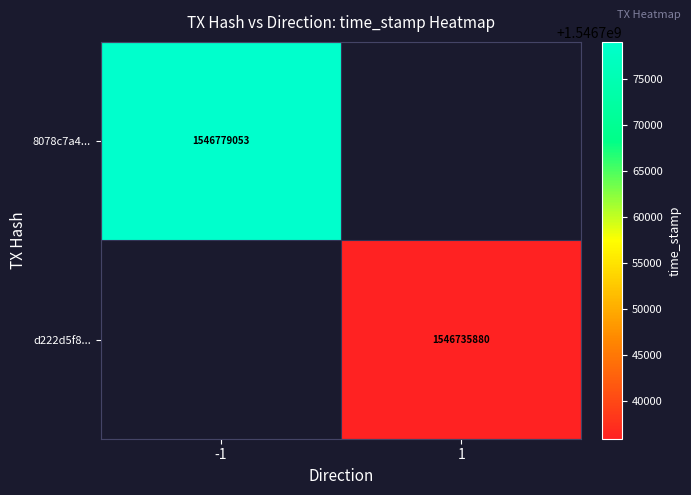

The value of 8078c7a4... at -1 is 2011753606. True or false?

False